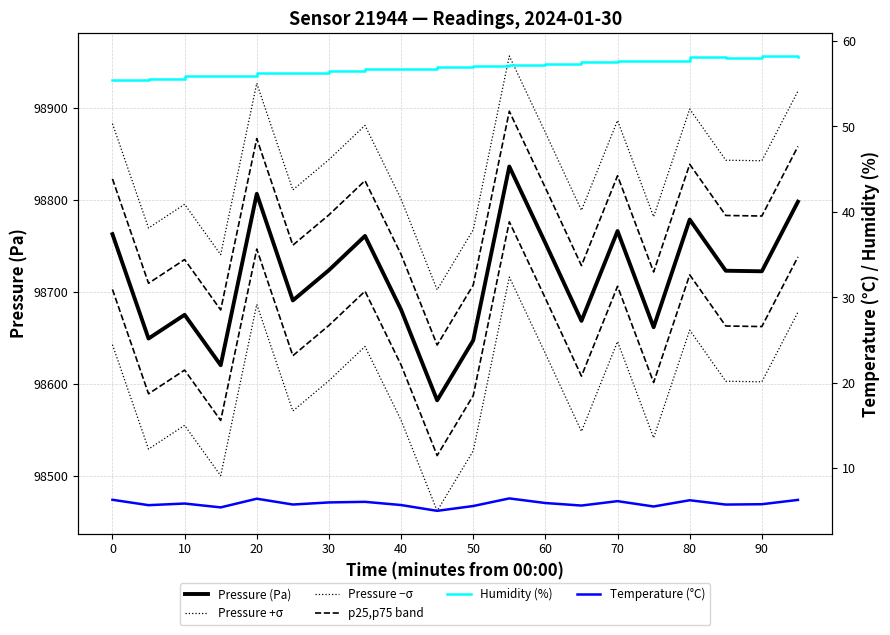

What is the difference between the highest and lowest values at 30?

98837.7